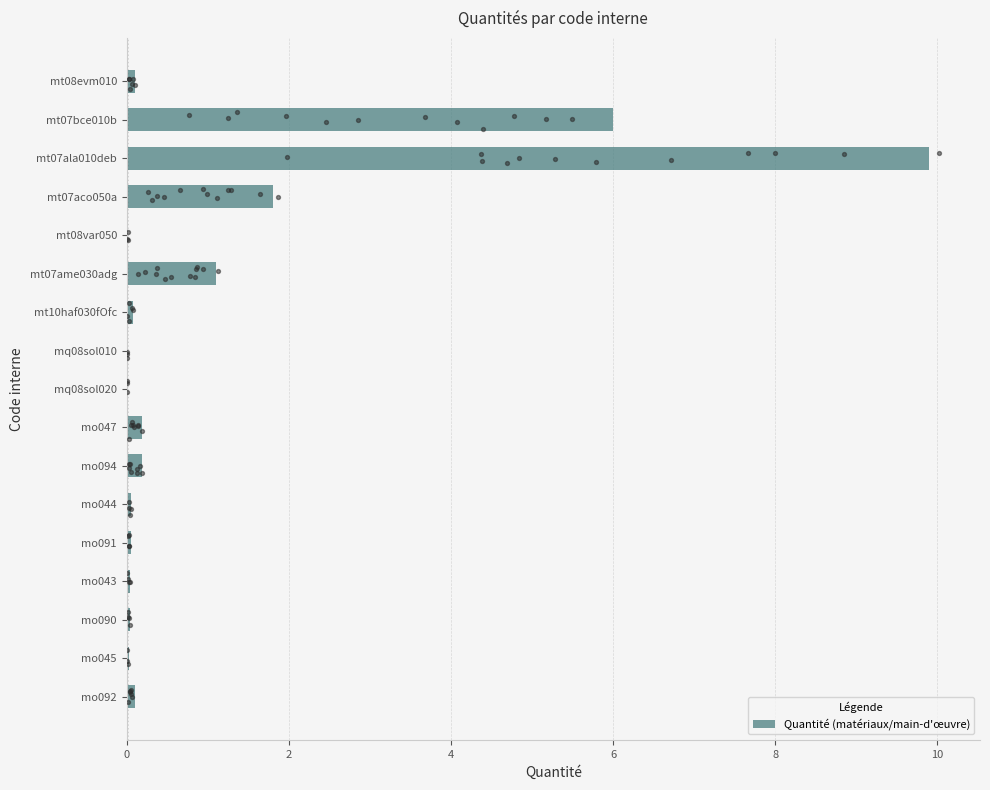

Between 12 and 8, which is larger?

12